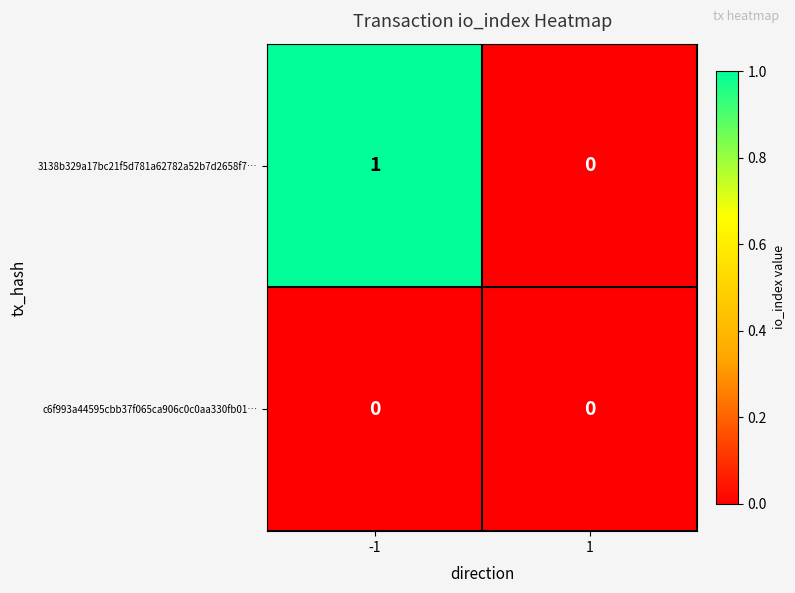

Which series has the largest total across all categories?

3138b329a17bc21f5d781a62782a52b7d2658f7…